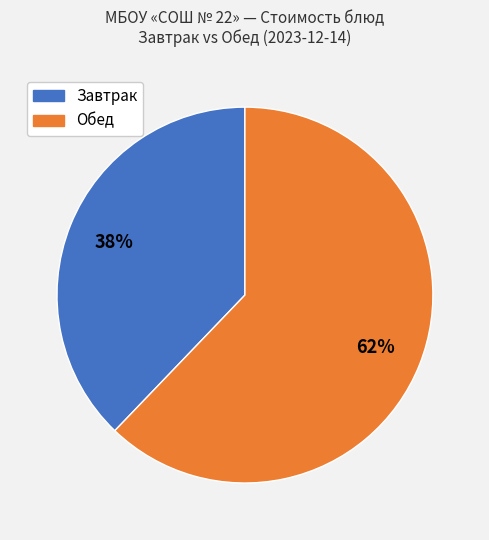

To the nearest percent, what is the average slice percentage?

50%